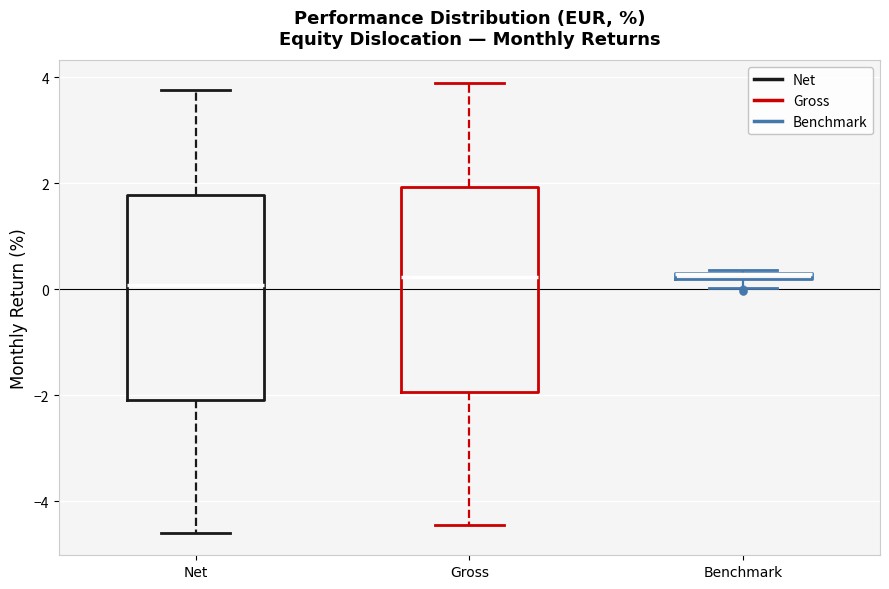

Where does the lower whisker of the box for Net end on the y-axis? The values are not printed on the chart, so give them approximately, as read against the axis.

-4.6